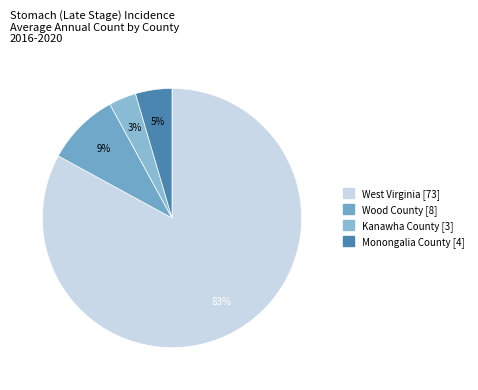

Which slice is the smallest?

Kanawha County